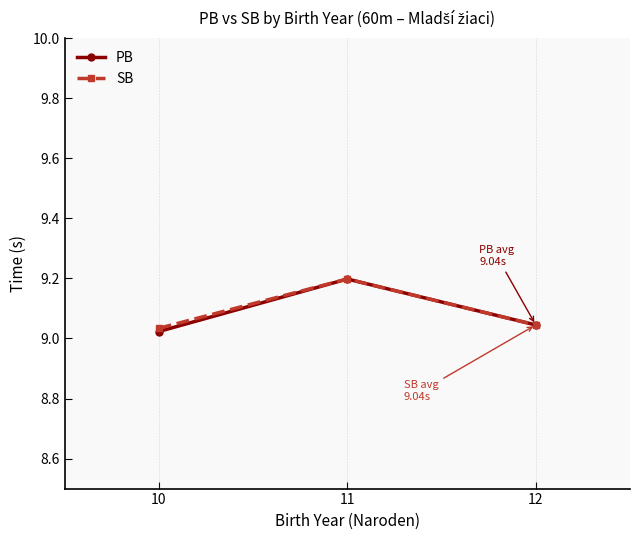

Which series has the widest spread of values?

PB